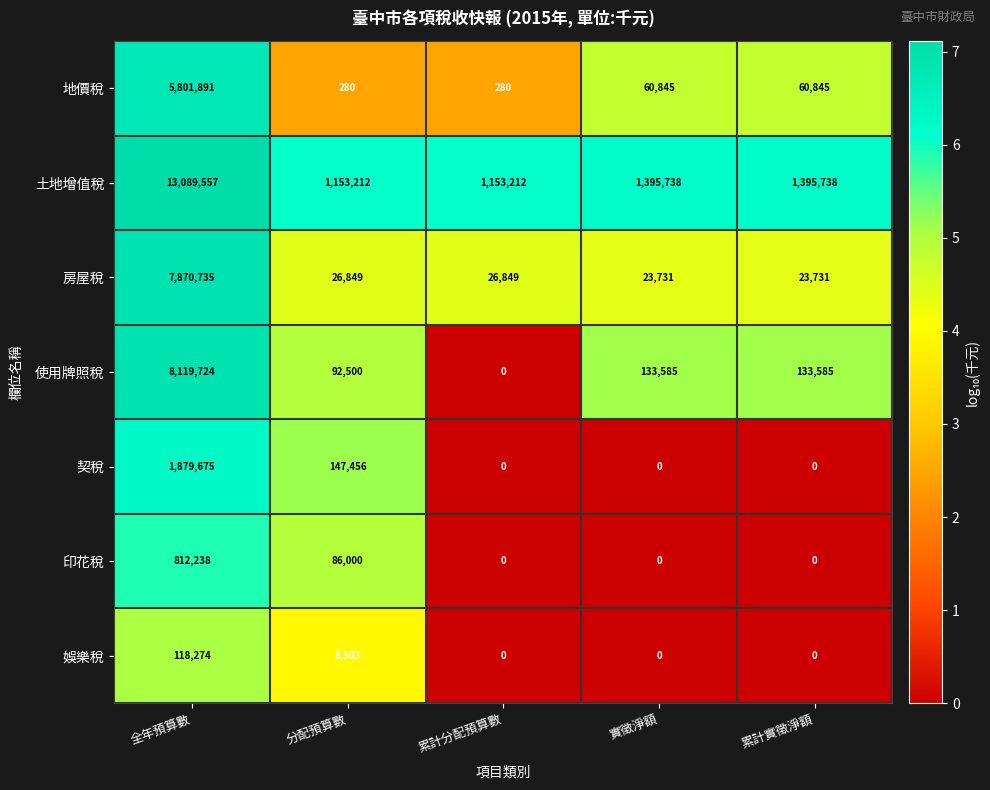

What is the spread (max minus min) of values at 累計實徵淨額?

1395738